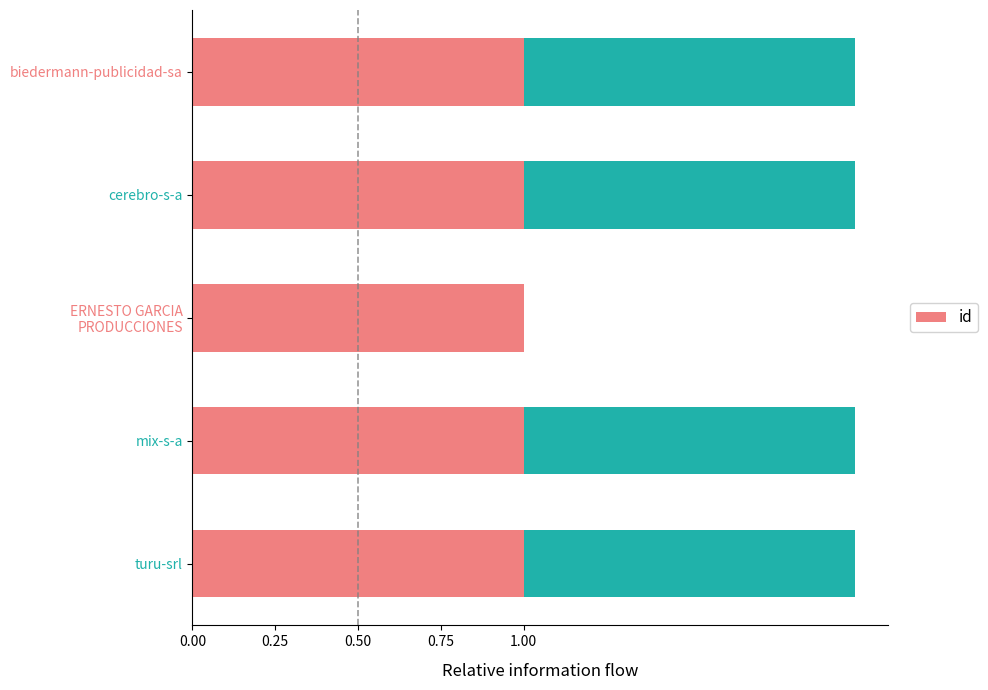

What is the smallest value displayed?

1.0